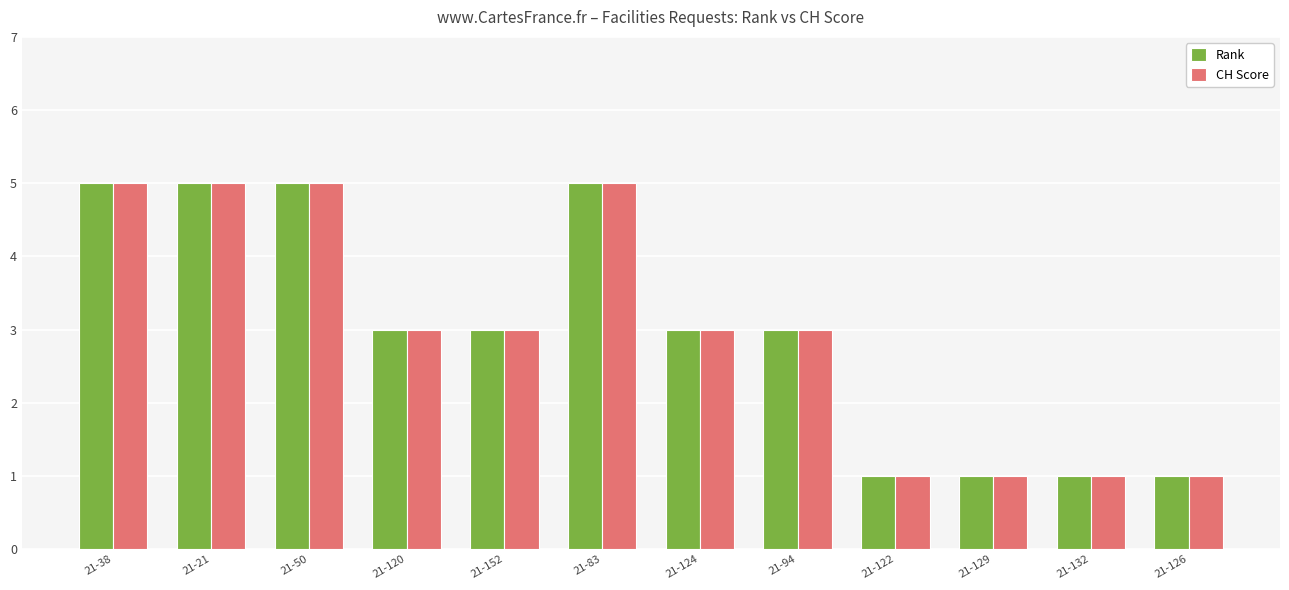

Reading left to right, list all the values displayed in this chart.

Rank: 5	5	5	3	3	5	3	3	1	1	1	1
CH Score: 5	5	5	3	3	5	3	3	1	1	1	1